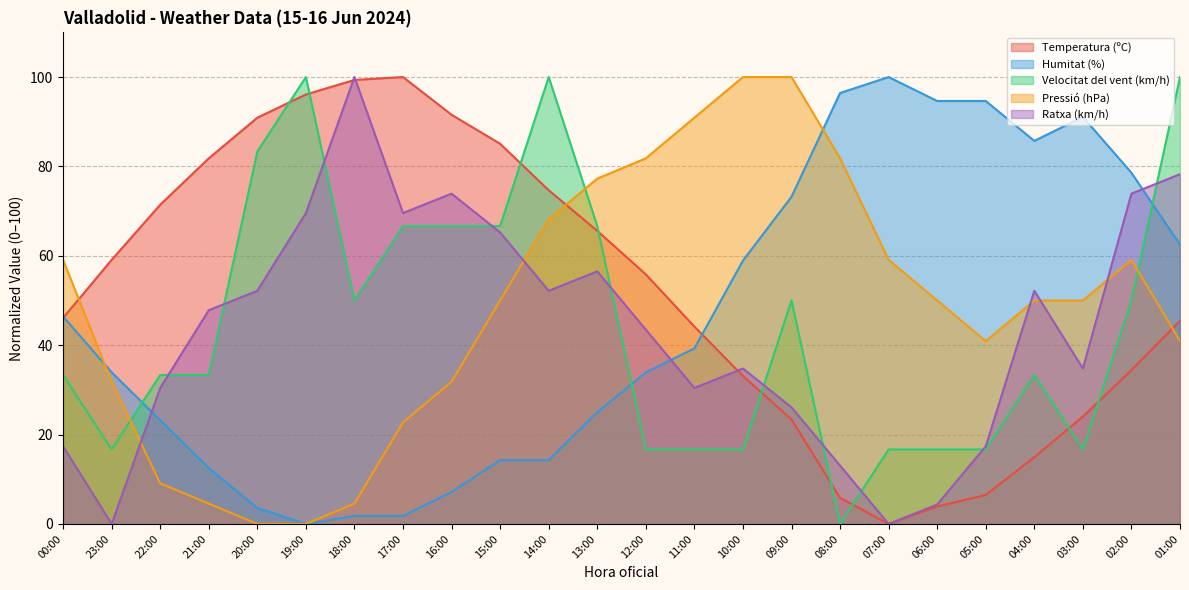

What are all the series names shown in the legend?

Temperatura (ºC), Humitat (%), Velocitat del vent (km/h), Pressió (hPa), Ratxa (km/h)